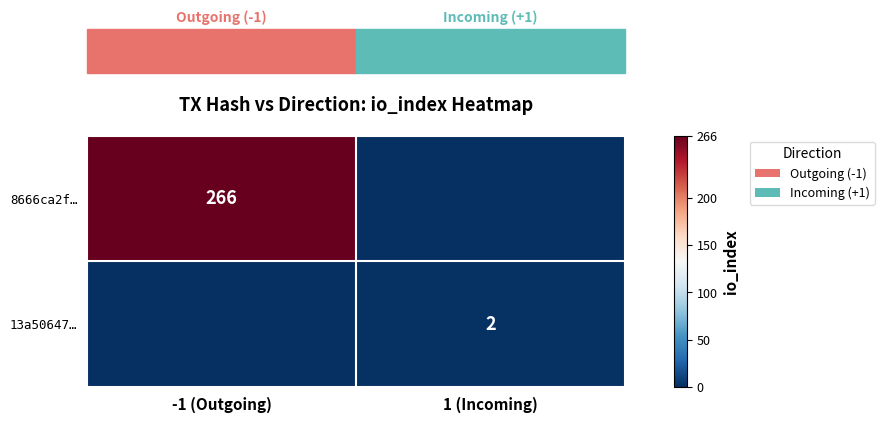

The value of 8666ca2f… at -1 (Outgoing) is 420. True or false?

False